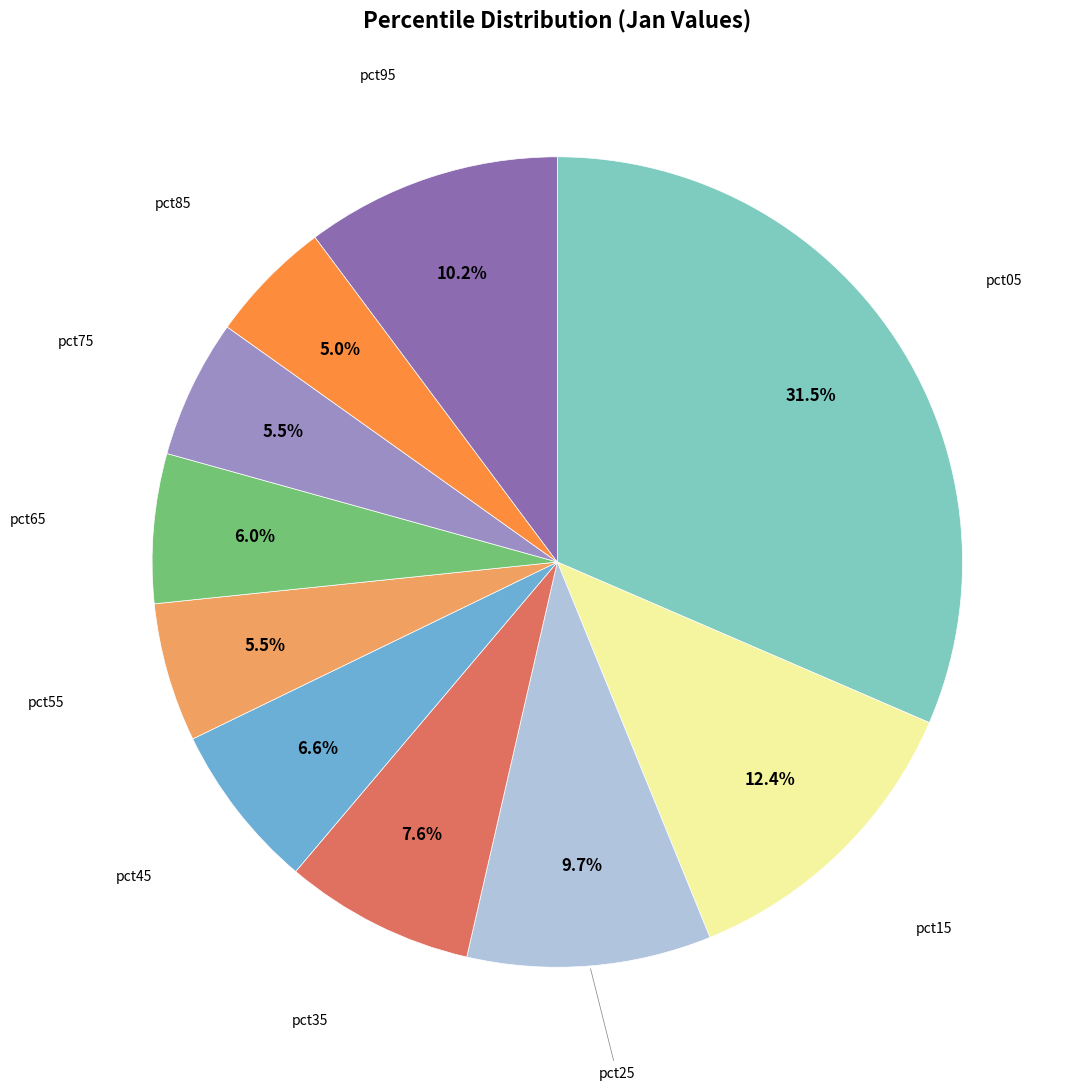

Is there a majority slice in this chart?

No